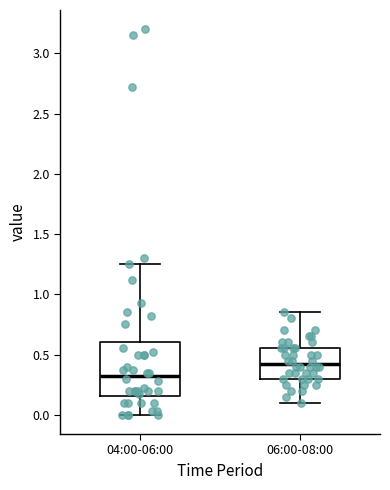

Which box is the tallest, from its lower edge to its upper edge?

04:00-06:00